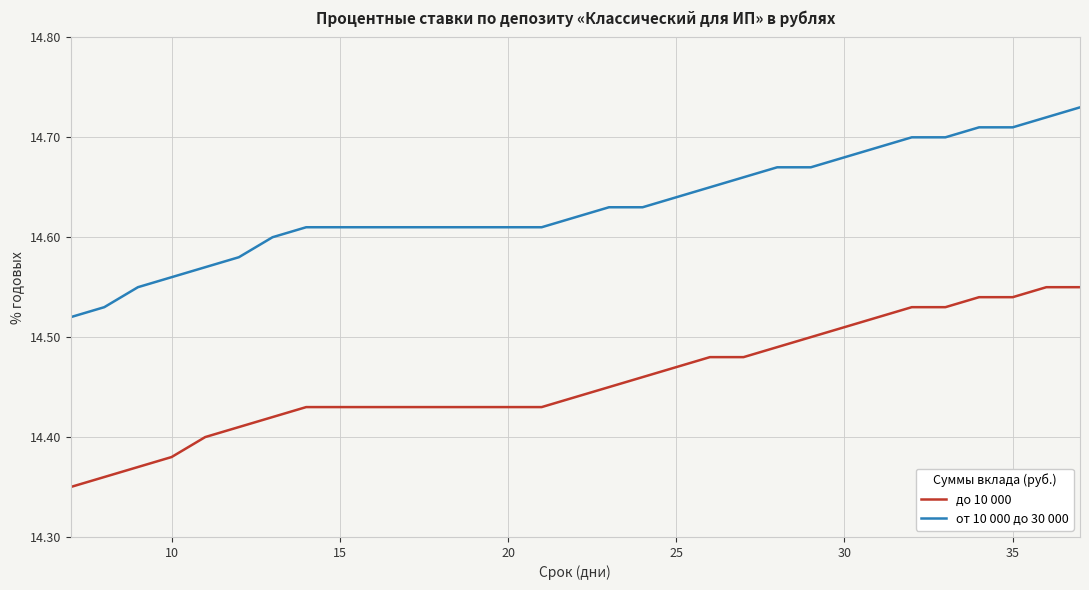

True or false: от 10 000 до 30 000 and до 10 000 intersect in this chart.

False